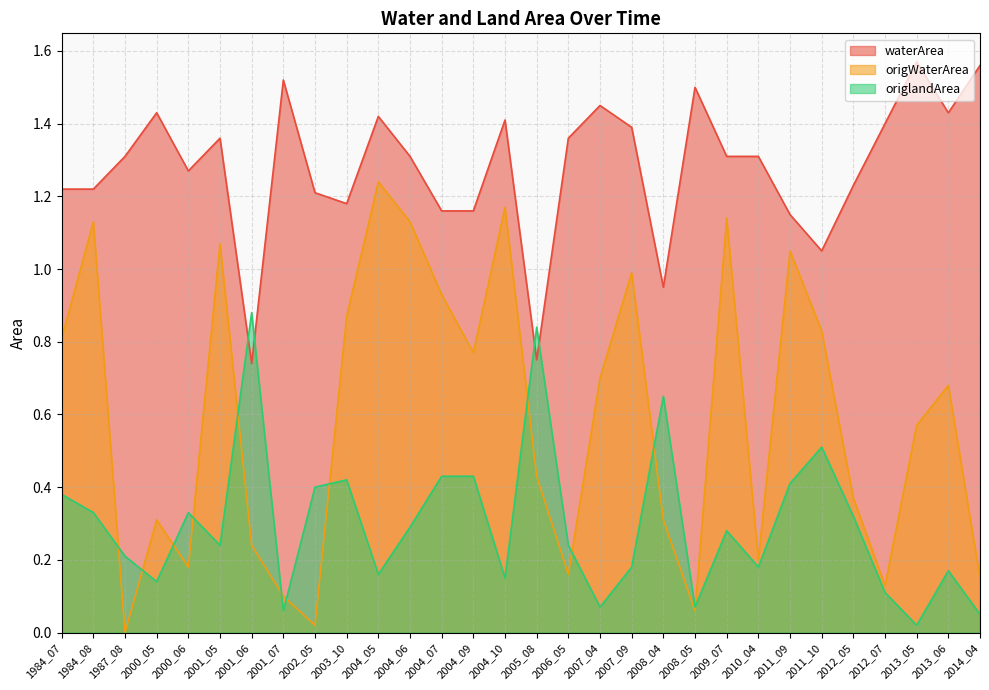

What is the value of the origlandArea point at the 7th from the left?

0.9